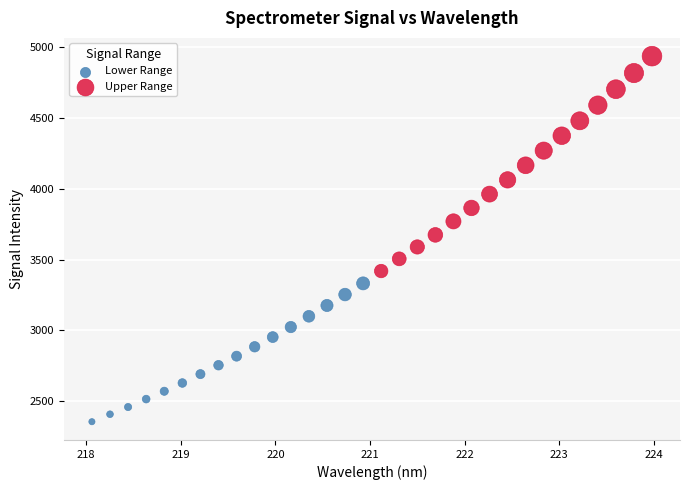

Which series reaches the maximum Y coordinate?

Upper Range